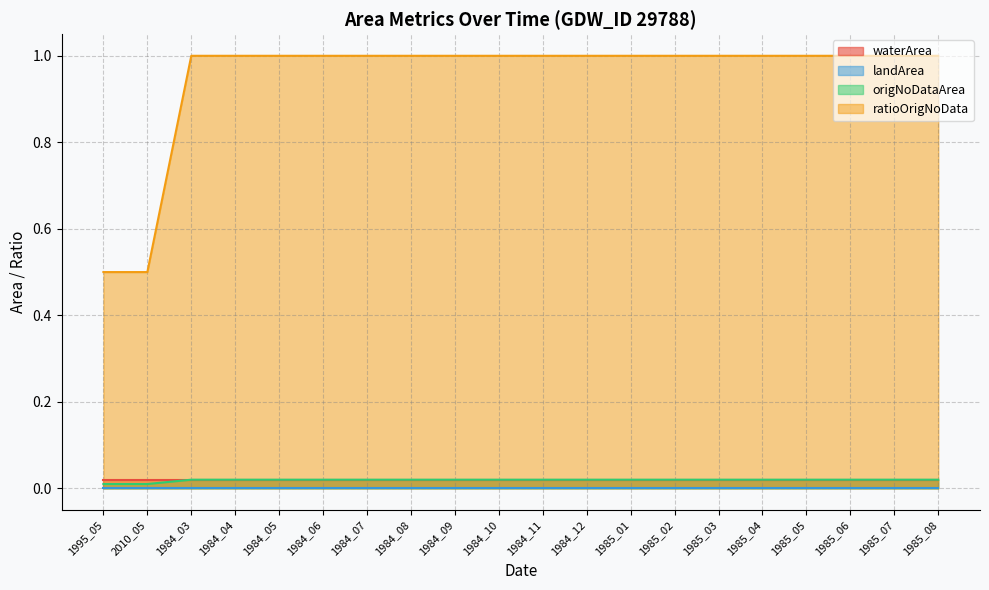

What value does the ratioOrigNoData series have at 1985_02?

1.0